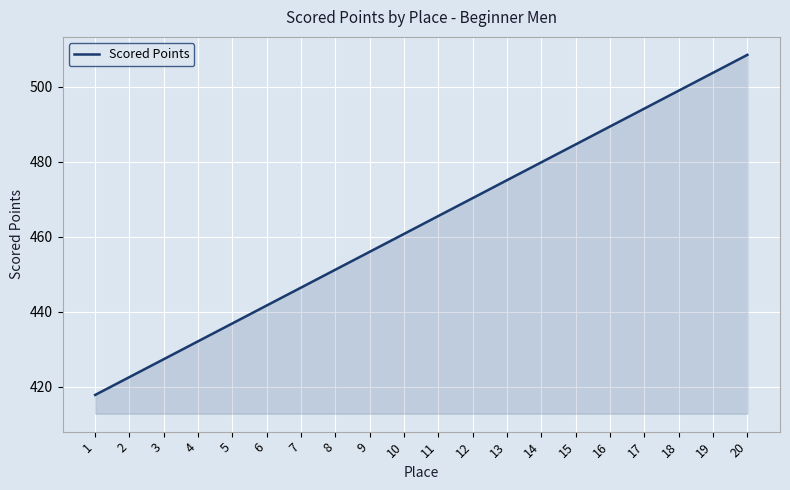

What is the difference between the values at 6 and 7?

4.8